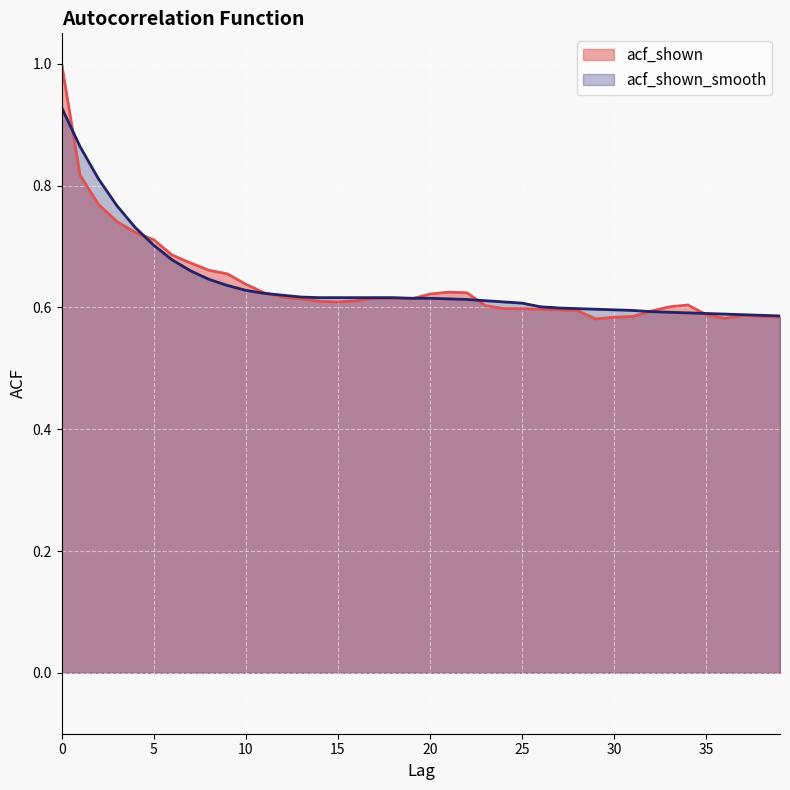

What is the greatest value displayed?

1.0